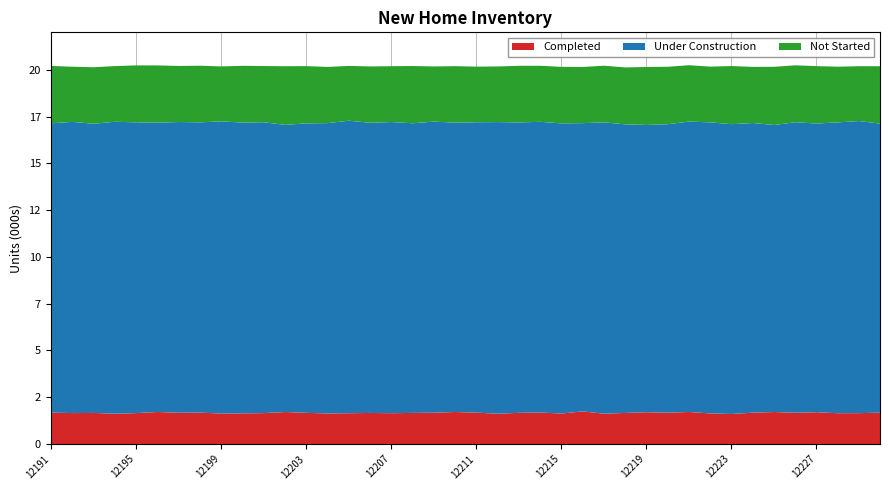

What is the total value across all series at 12191?

20230